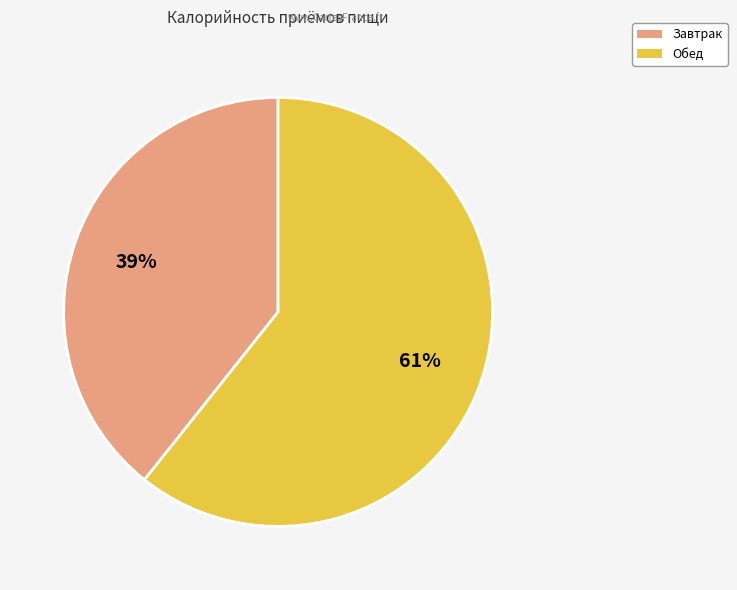

True or false: Завтрак accounts for 51% of the total.

False